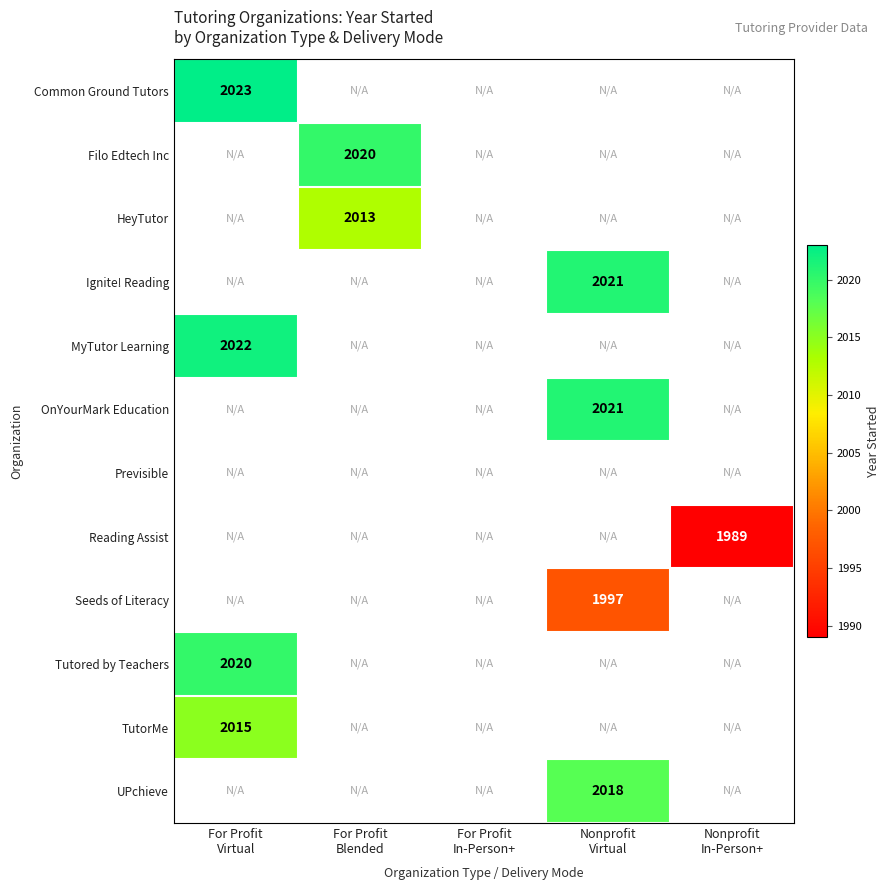

Which label corresponds to the largest value in the chart?

For Profit
Virtual